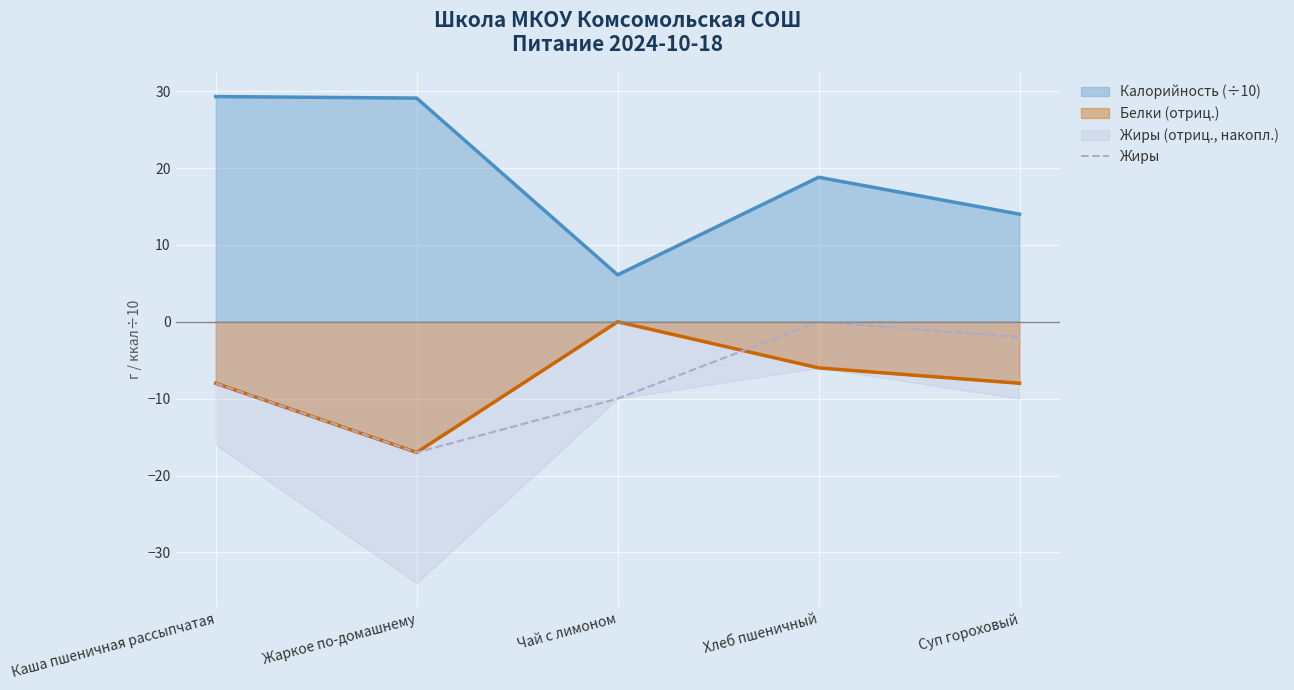

Count the number of values greater than -8.

2